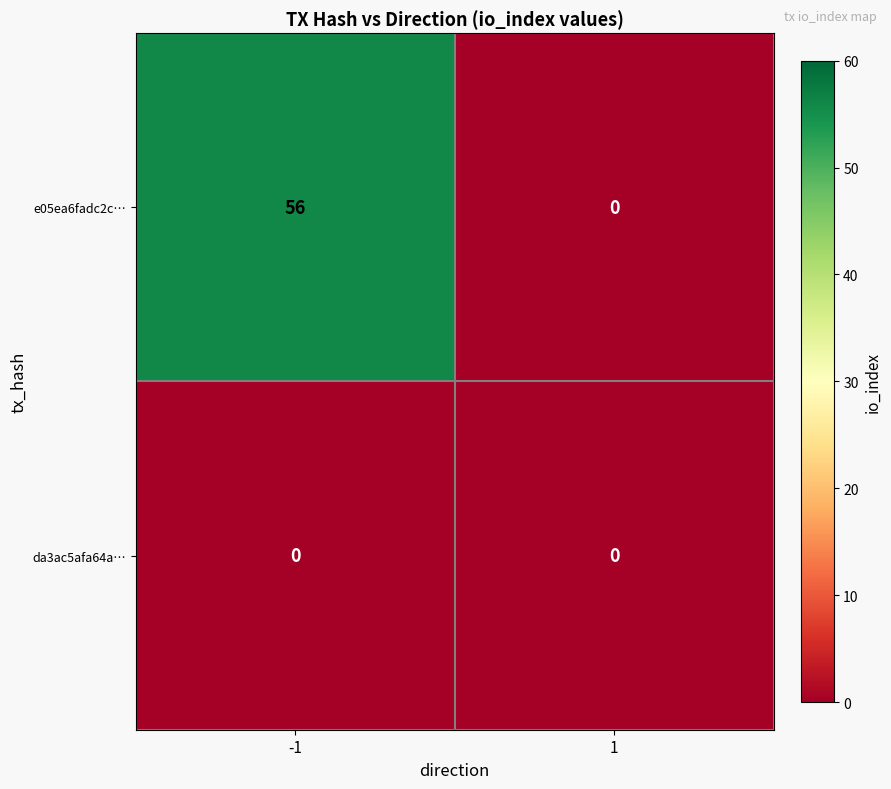

Between -1 and 1, which series saw the biggest shift?

e05ea6fadc2c…